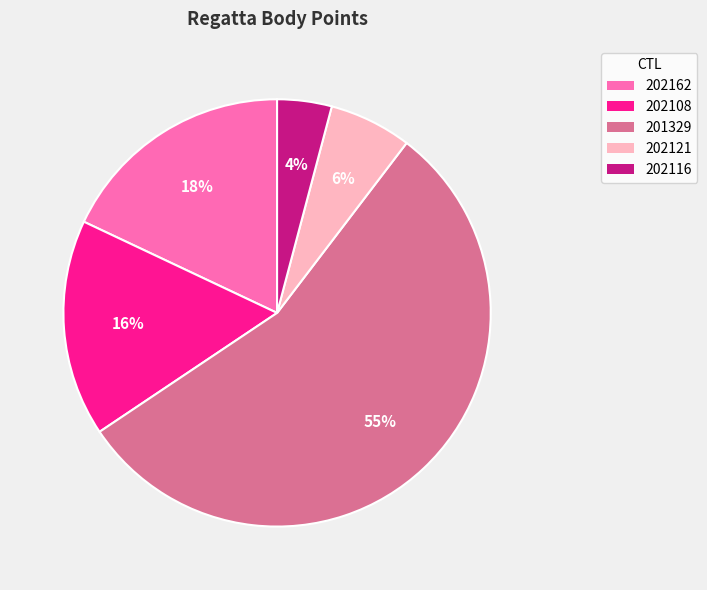

To the nearest percent, what percentage of the pie is 202108?

16%